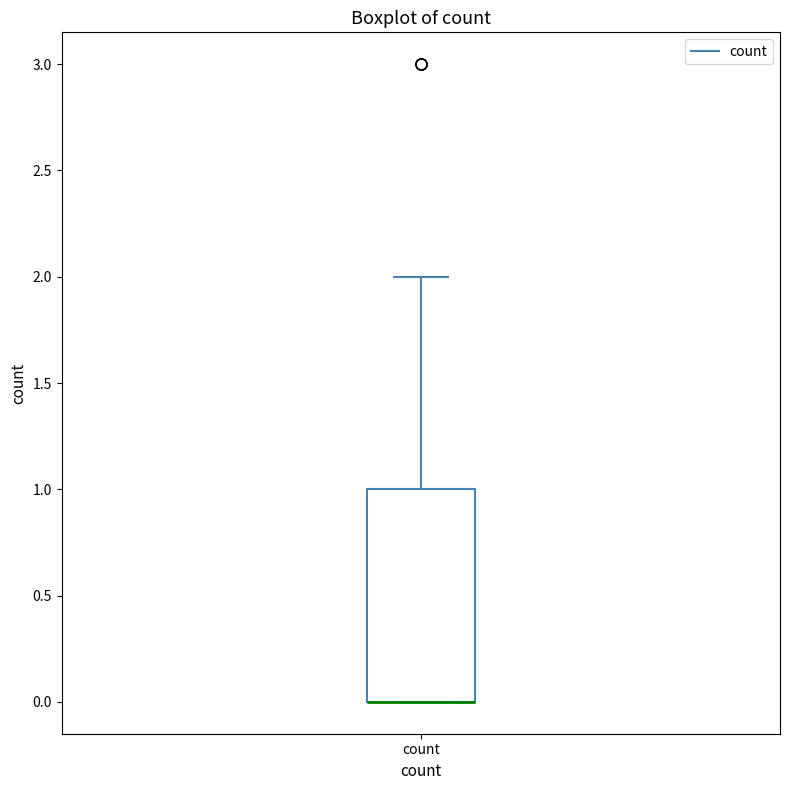

Read this box plot against the y-axis: the position of the median line, the range covered by the box, and the ends of both whiskers. The values are not printed on the chart, so give them approximately, as read against the axis.

median 0 (drawn on the box's lower edge), box 0 to 1, whiskers 0 to 2